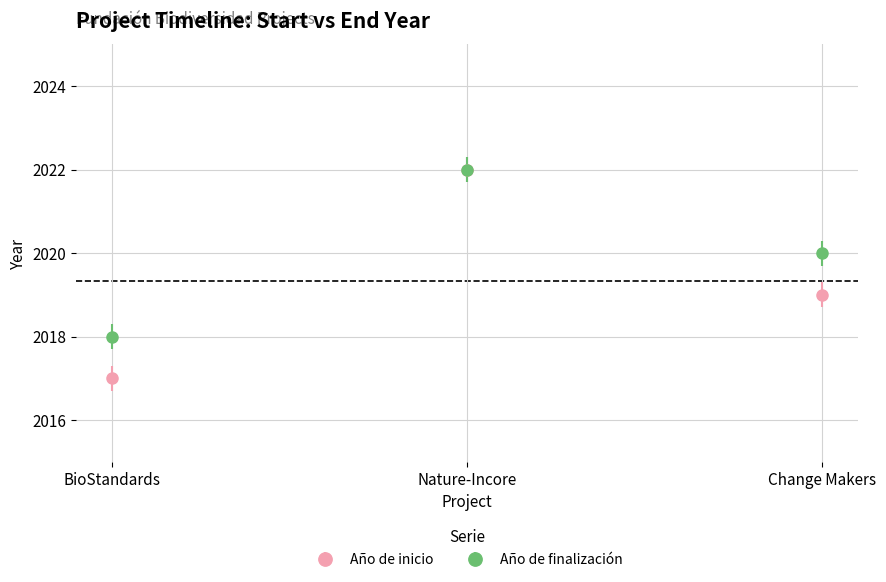

Between Nature-Incore and Change Makers, which series saw the biggest shift?

Año de inicio